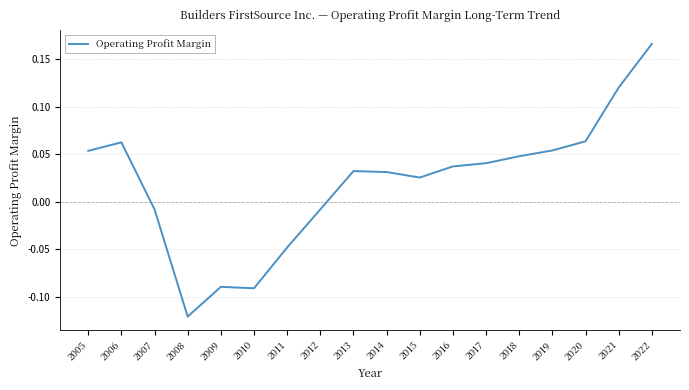

Where does the data first go above 0?

2005